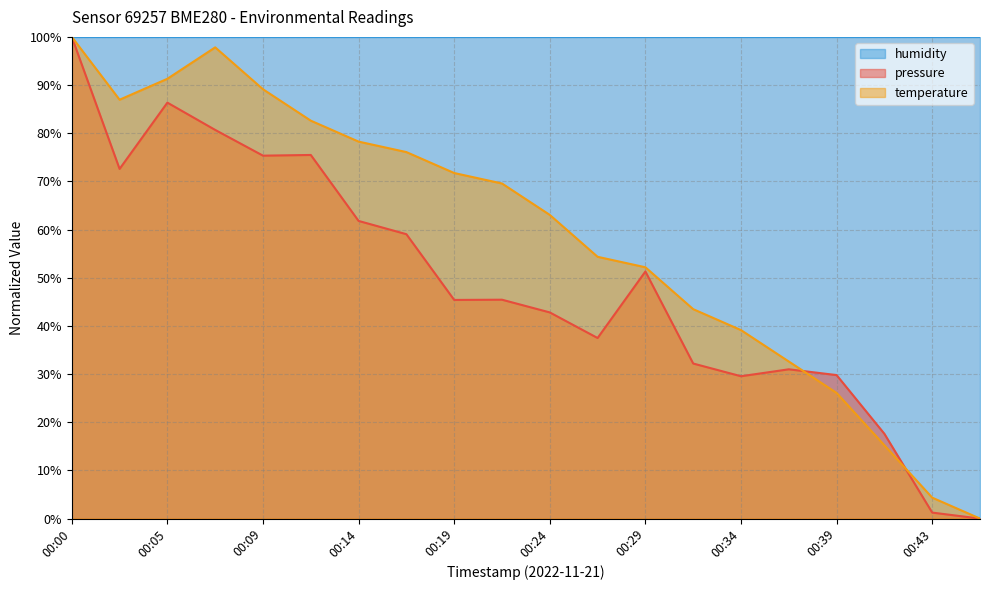

Is it true that pressure equals 61.8 at 00:14?

True